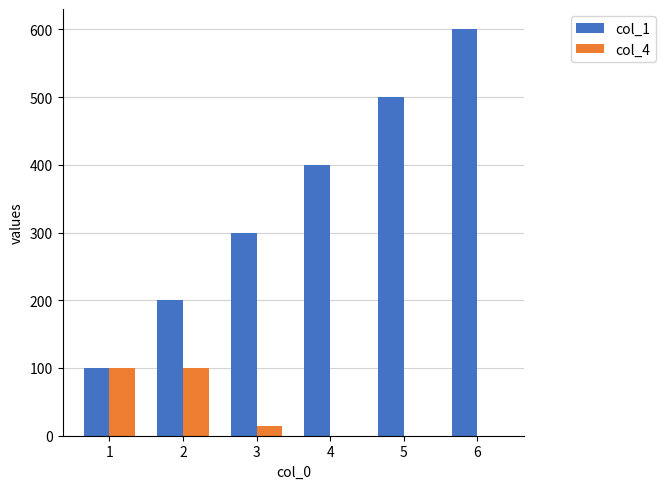

Which series changed the most between 1 and 5?

col_1